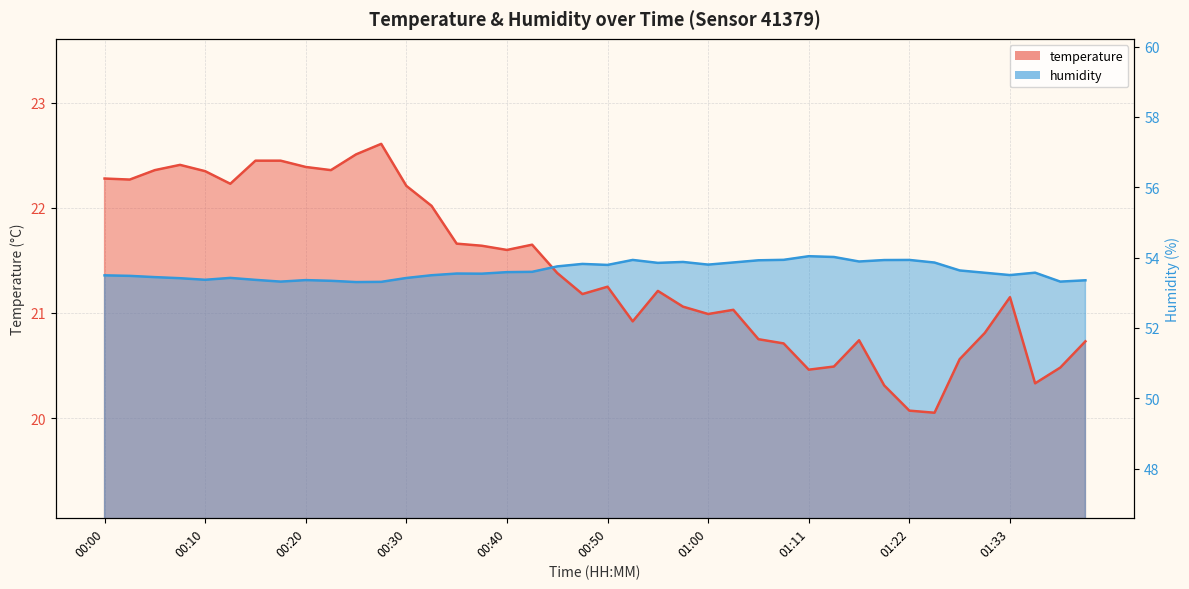

Rank the series by their maximum value, from lowest to highest.

humidity, temperature